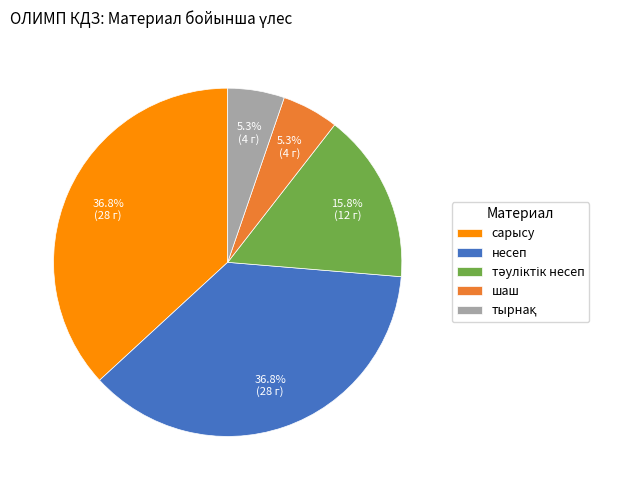

How many segments does this pie chart have?

5